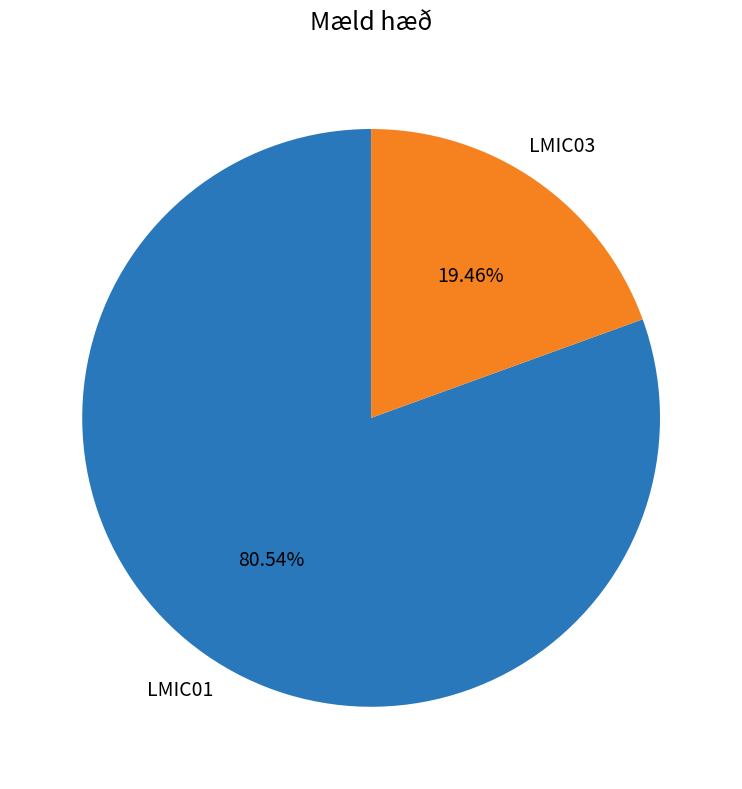

To the nearest percent, what is the difference between the largest and smallest slice percentages?

61%